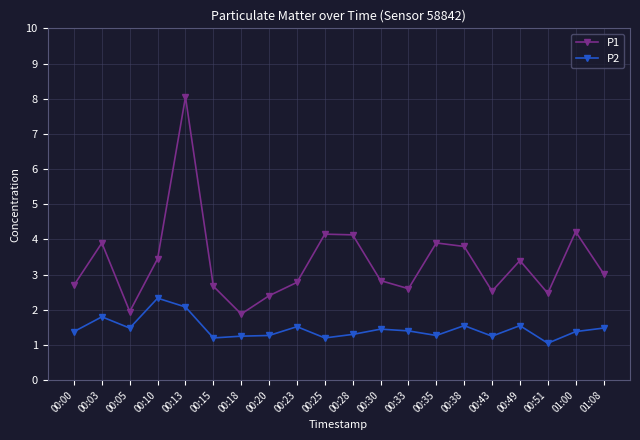

What value does the P2 series have at 00:05?

1.5